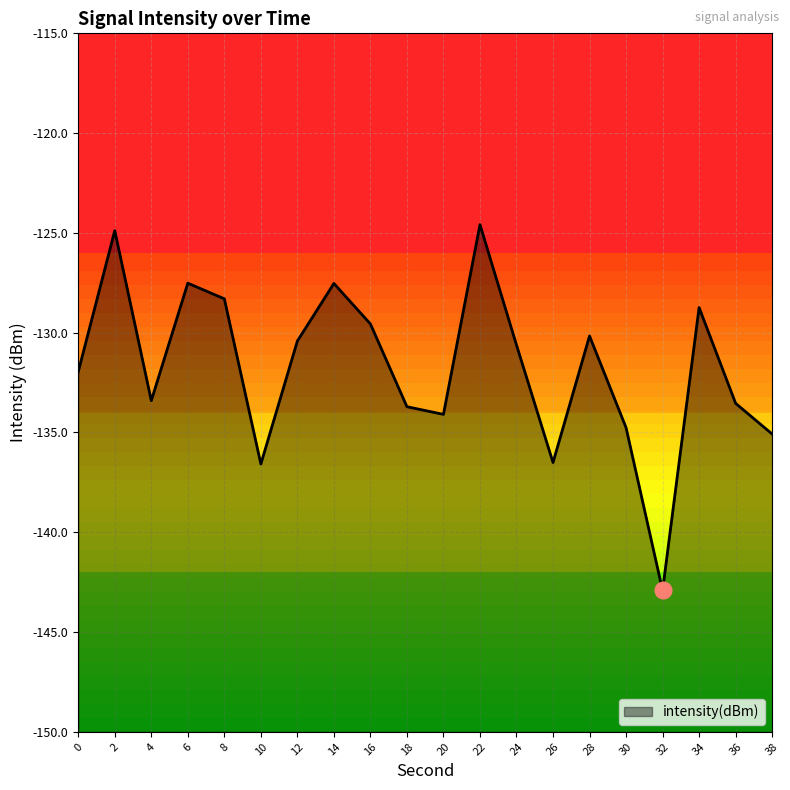

What is the minimum value shown in the chart?

-142.9